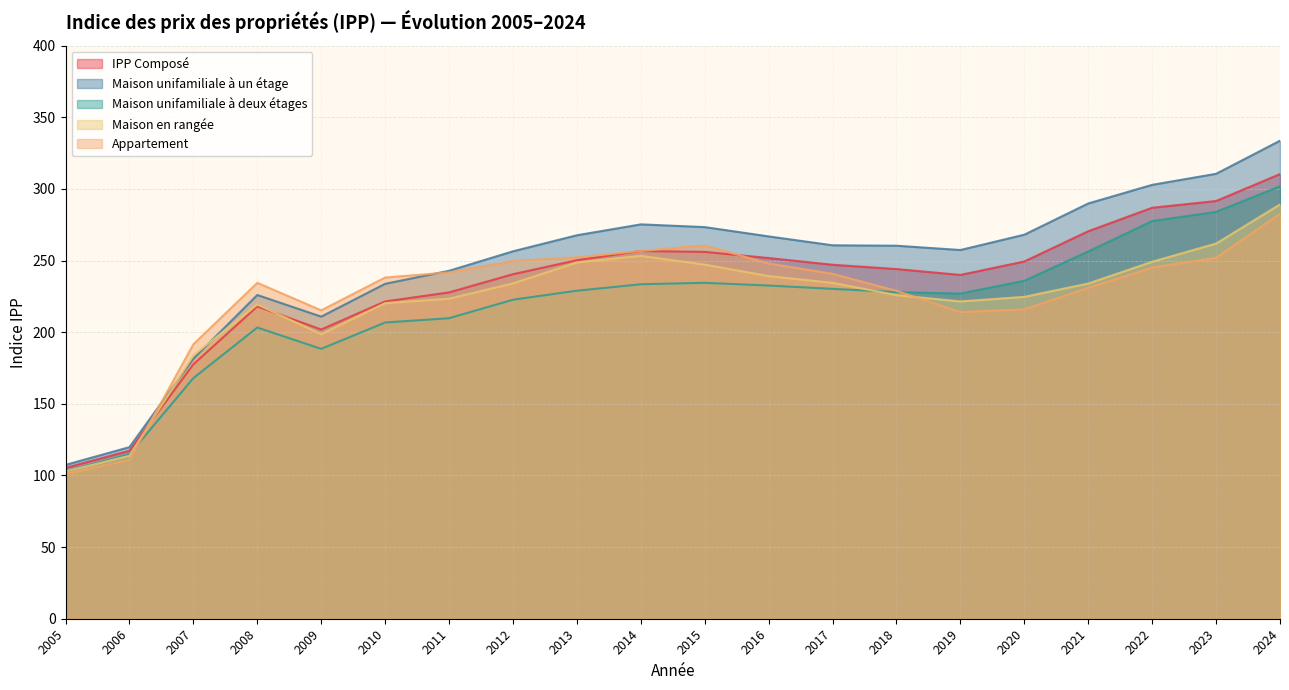

What is the difference between the maximum and minimum values in the Appartement series?

181.5